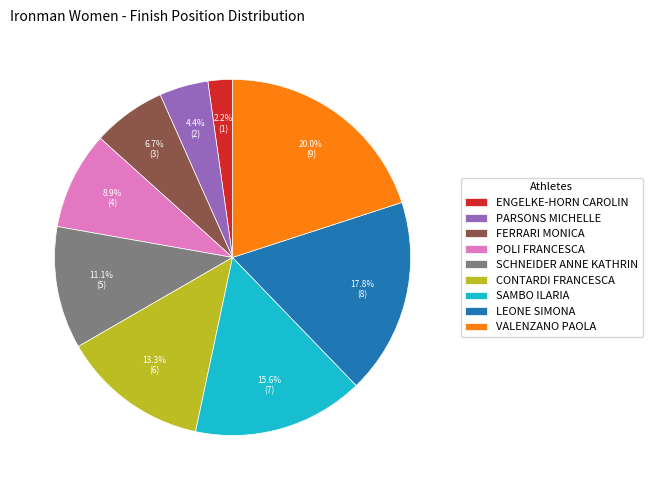

Rank the categories by value from lowest to highest.

ENGELKE-HORN CAROLIN, PARSONS MICHELLE, FERRARI MONICA, POLI FRANCESCA, SCHNEIDER ANNE KATHRIN, CONTARDI FRANCESCA, SAMBO ILARIA, LEONE SIMONA, VALENZANO PAOLA